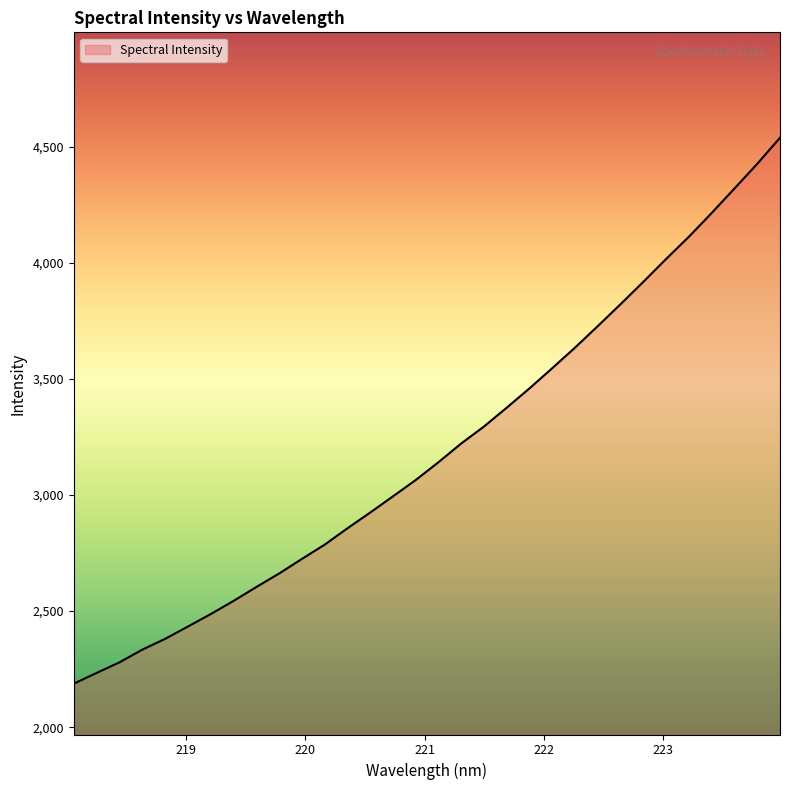

What is the greatest value displayed?

4537.8